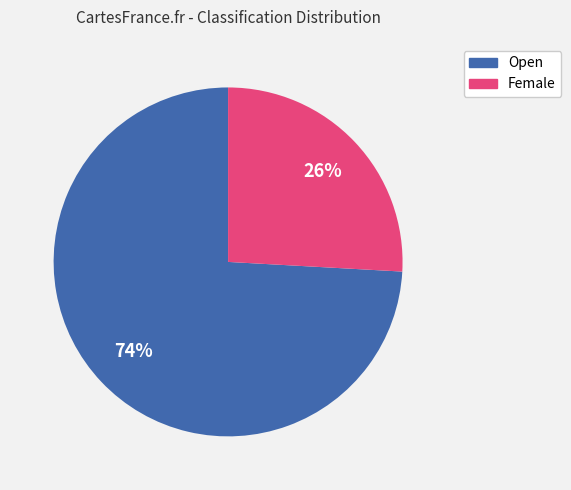

Which slice represents more than half of the pie?

Open